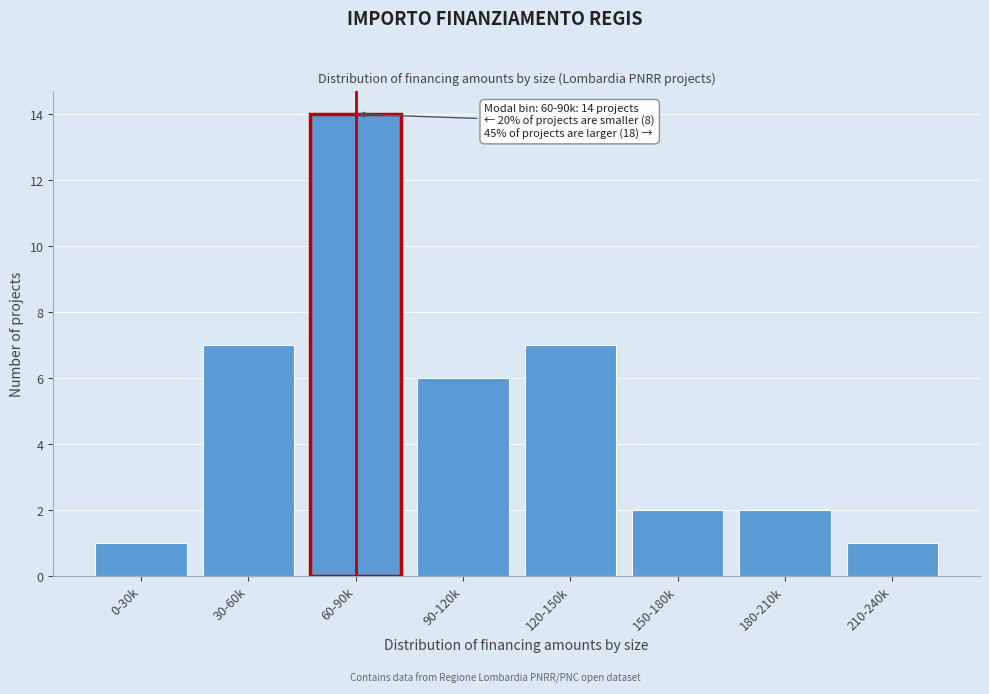

Reading left to right, what are all the values shown in this chart?

1	7	14	6	7	2	2	1